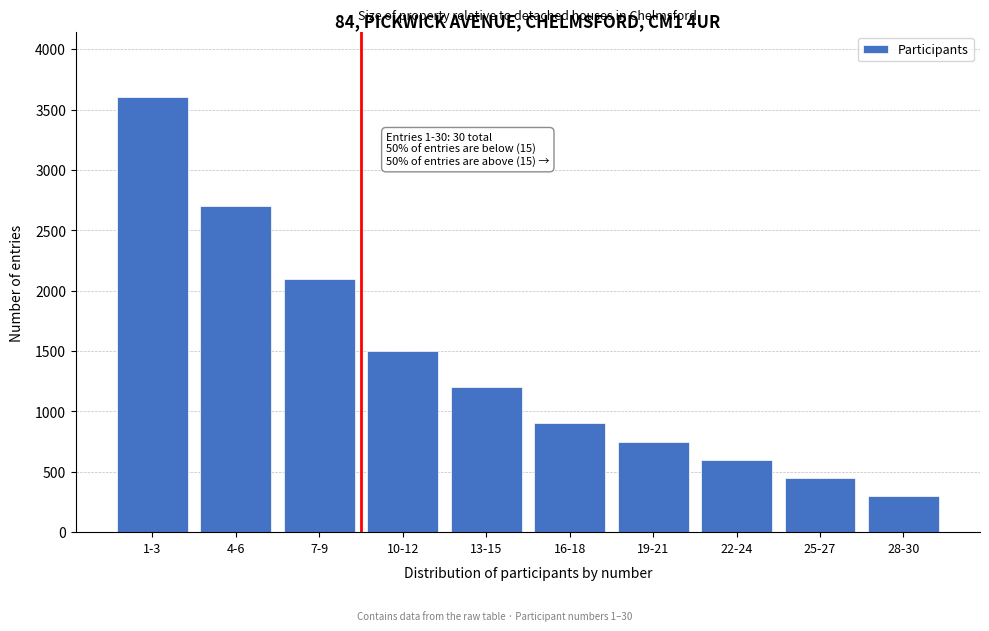

Reading left to right, transcribe all the data shown in this chart.

3600	2700	2100	1500	1200	900	750	600	450	300